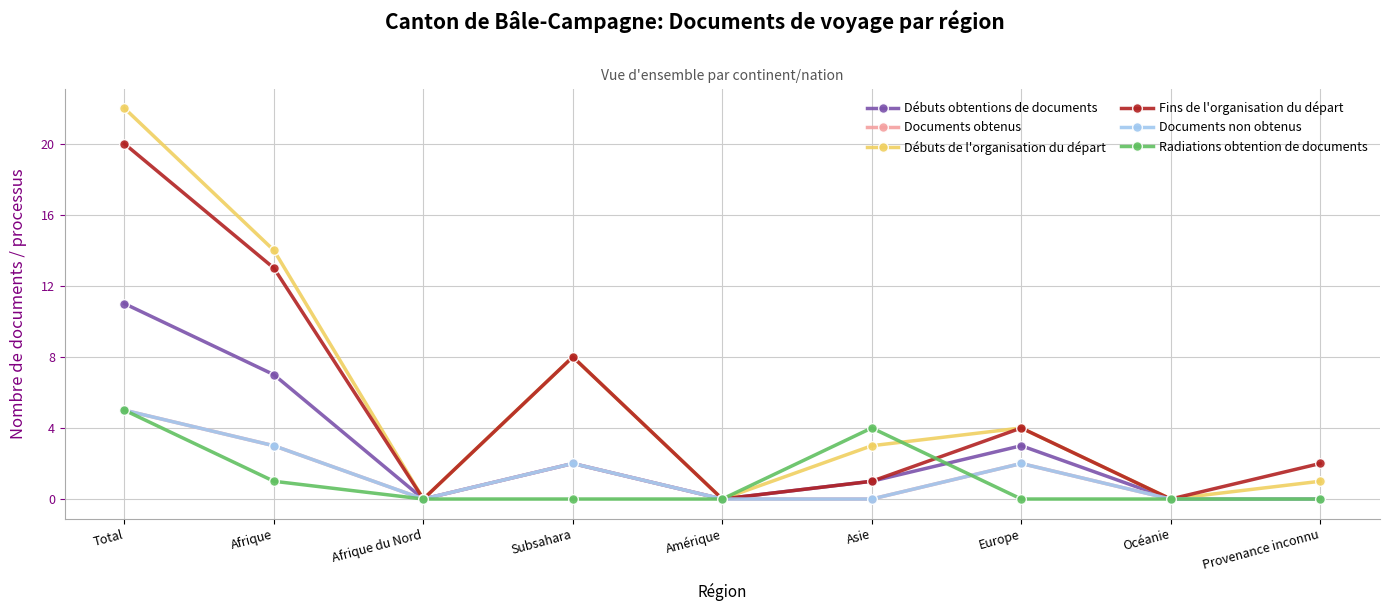

Is it true that Documents obtenus equals 0 at Océanie?

True